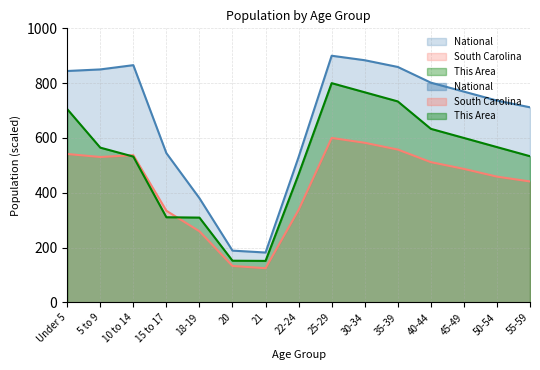

Reading left to right, transcribe all the data shown in this chart.

This Area: Under 5=705.3	5 to 9=564.7	10 to 14=532.0	15 to 17=310.7	18-19=309.3	20=152.0	21=151.3	22-24=467.3	25-29=800.0	30-34=766.7	35-39=733.3	40-44=633.3	45-49=600.0	50-54=566.7	55-59=533.3
South Carolina: Under 5=541.5	5 to 9=530.5	10 to 14=537.1	15 to 17=334.4	18-19=259.5	20=132.9	21=124.6	22-24=337.3	25-29=600.0	30-34=582.4	35-39=557.6	40-44=511.8	45-49=487.1	50-54=458.8	55-59=441.2
National: Under 5=844.3	5 to 9=850.1	10 to 14=865.6	15 to 17=544.6	18-19=380.2	20=188.9	21=181.9	22-24=530.4	25-29=900.0	30-34=883.6	35-39=859.1	40-44=801.8	45-49=769.1	50-54=736.4	55-59=711.8